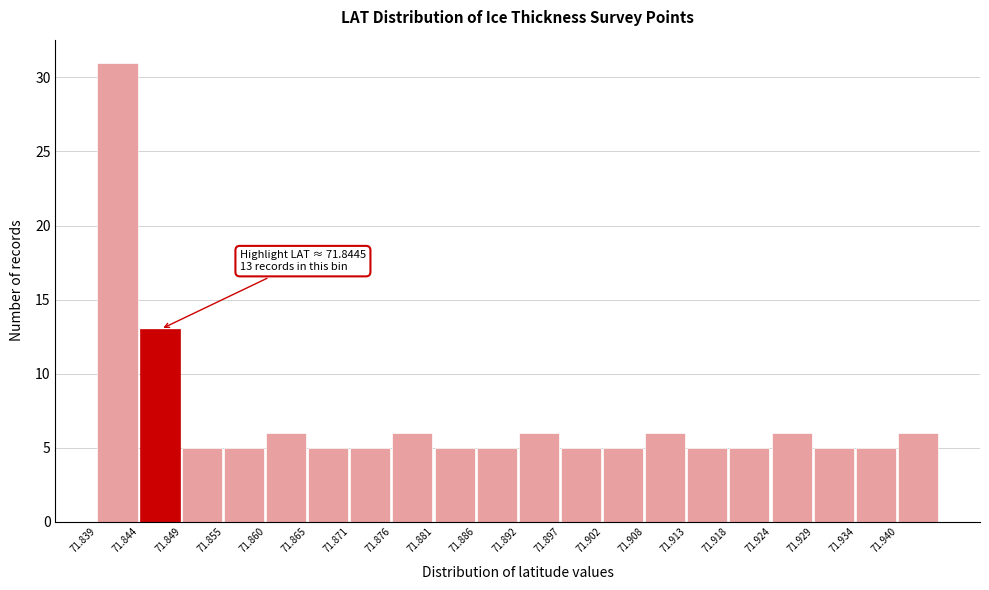

Which range on the x-axis has the tallest bar?

71.839 to 71.844